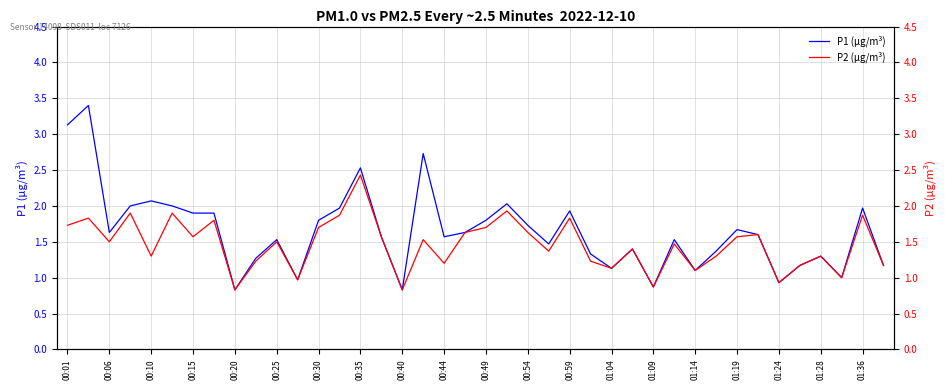

True or false: P1 (µg/m³) has more than 2 interior local peaks.

True